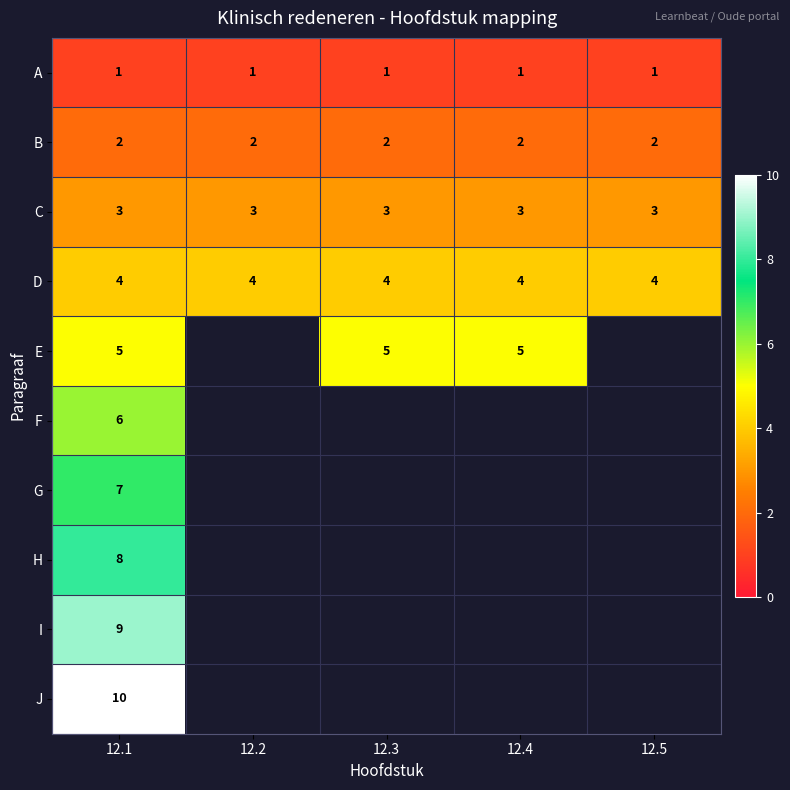

What is the approximate value of D at 12.5?

4